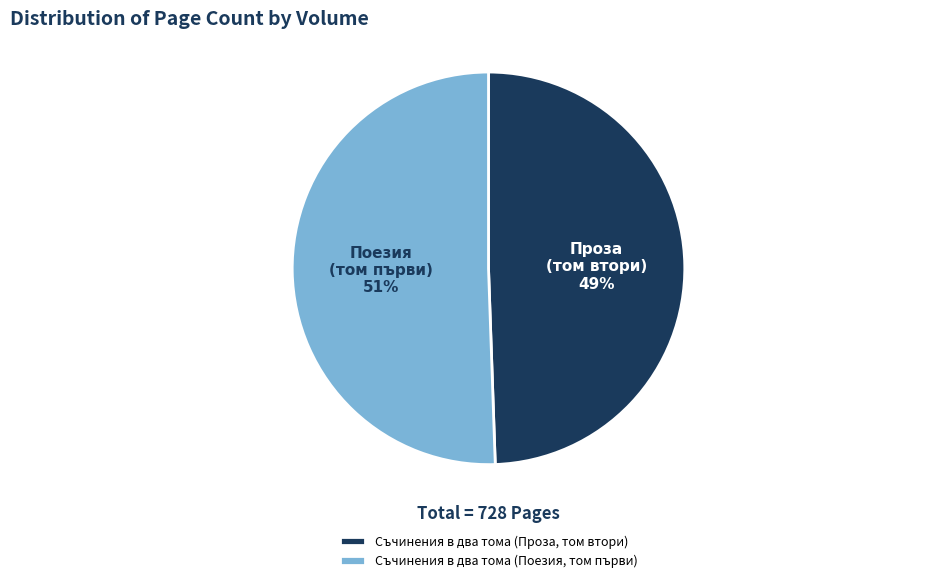

Rank the categories by value from highest to lowest.

Съчинения в два тома (Поезия, том първи), Съчинения в два тома (Проза, том втори)